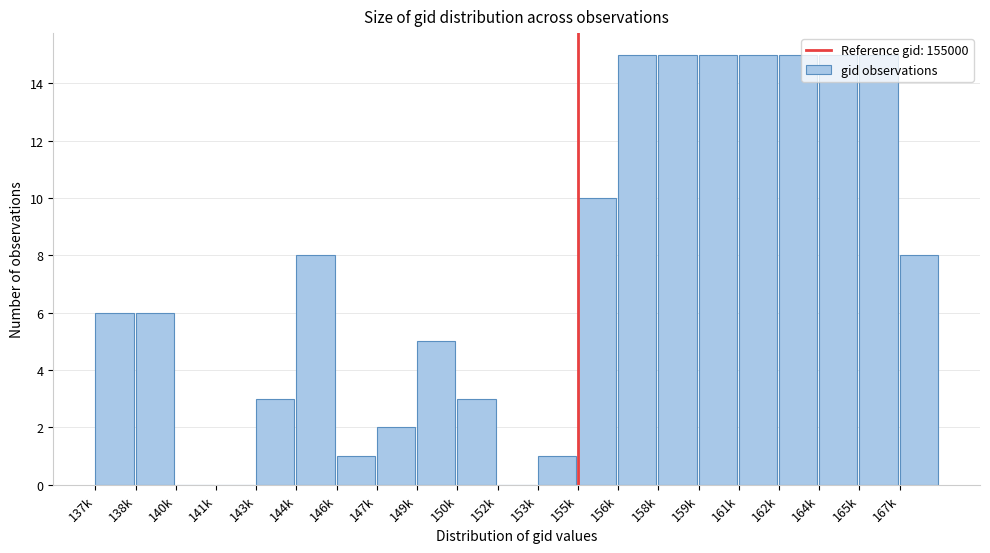

Approximately how many times larger is the value at 137k compared to 161k?

0.4